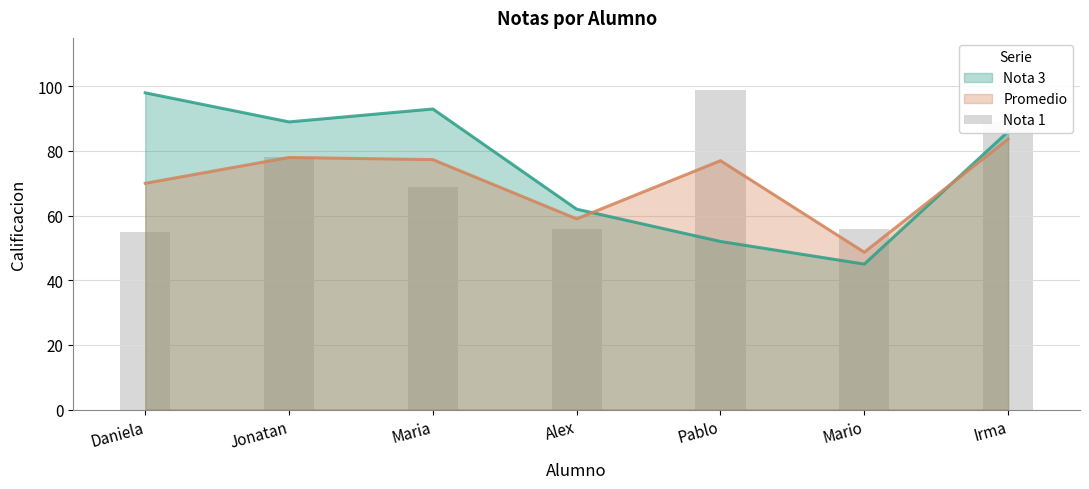

Reading left to right, what are all the values shown in this chart?

Daniela=55	Jonatan=78	Maria=69	Alex=56	Pablo=99	Mario=56	Irma=89